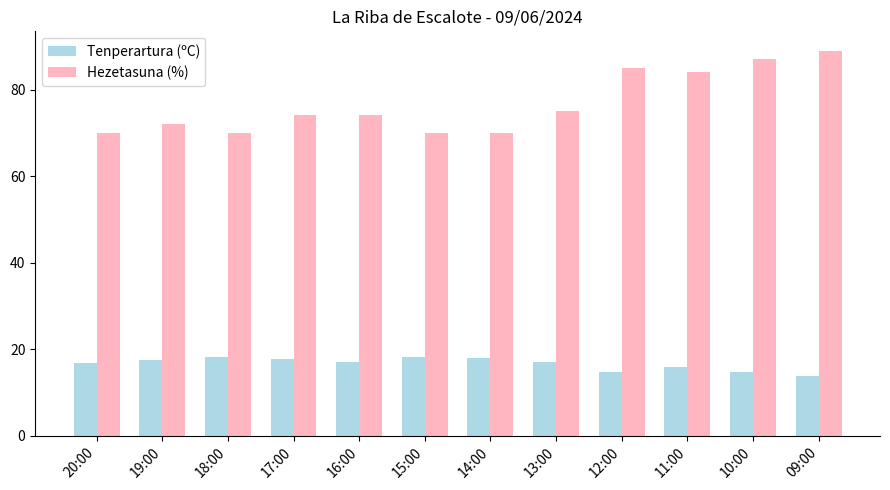

What is the difference between the highest and lowest values at 14:00?

52.1